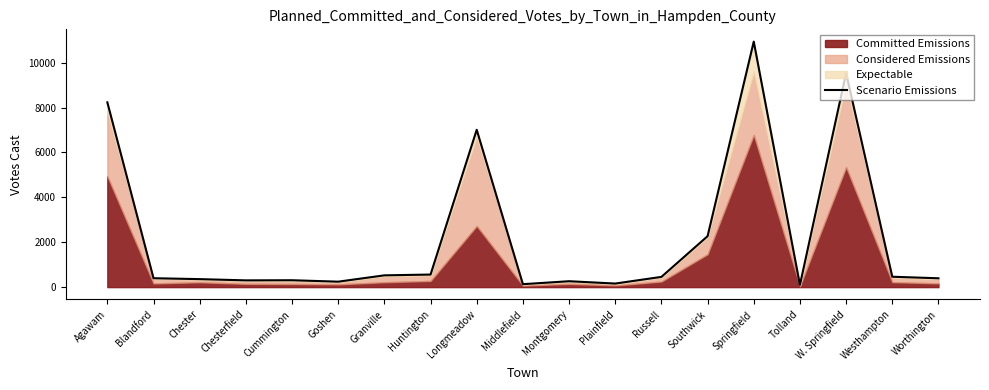

What is the value of the 6th point from the left?

243